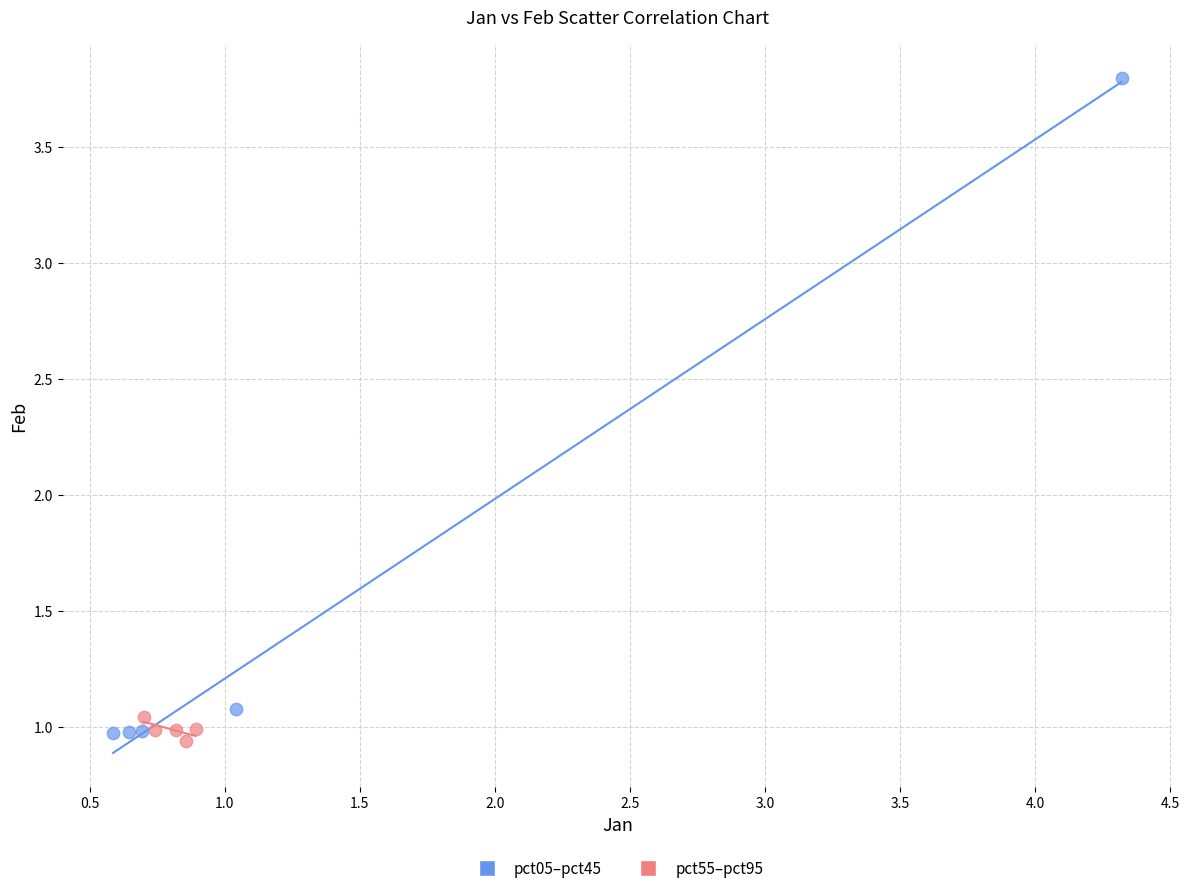

What are all the series names shown in the legend?

pct05–pct45, pct55–pct95